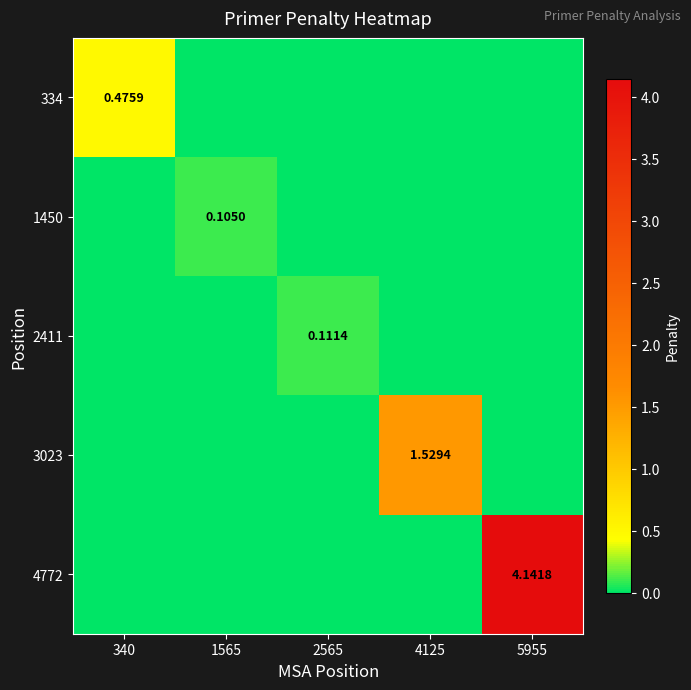

Between 1565 and 2565, which series saw the biggest shift?

2411